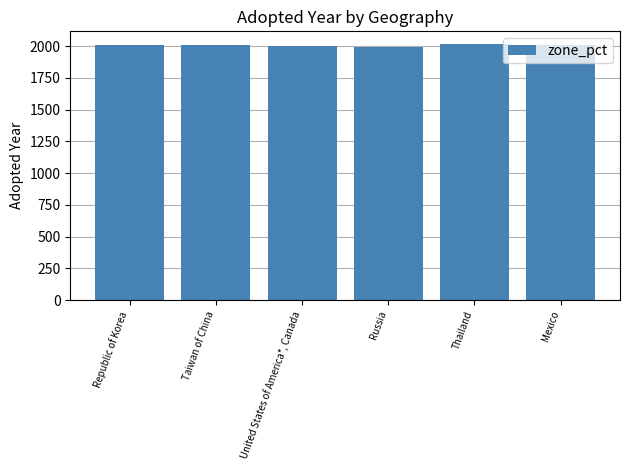

What is the value of the 2nd bar from the left?

2008